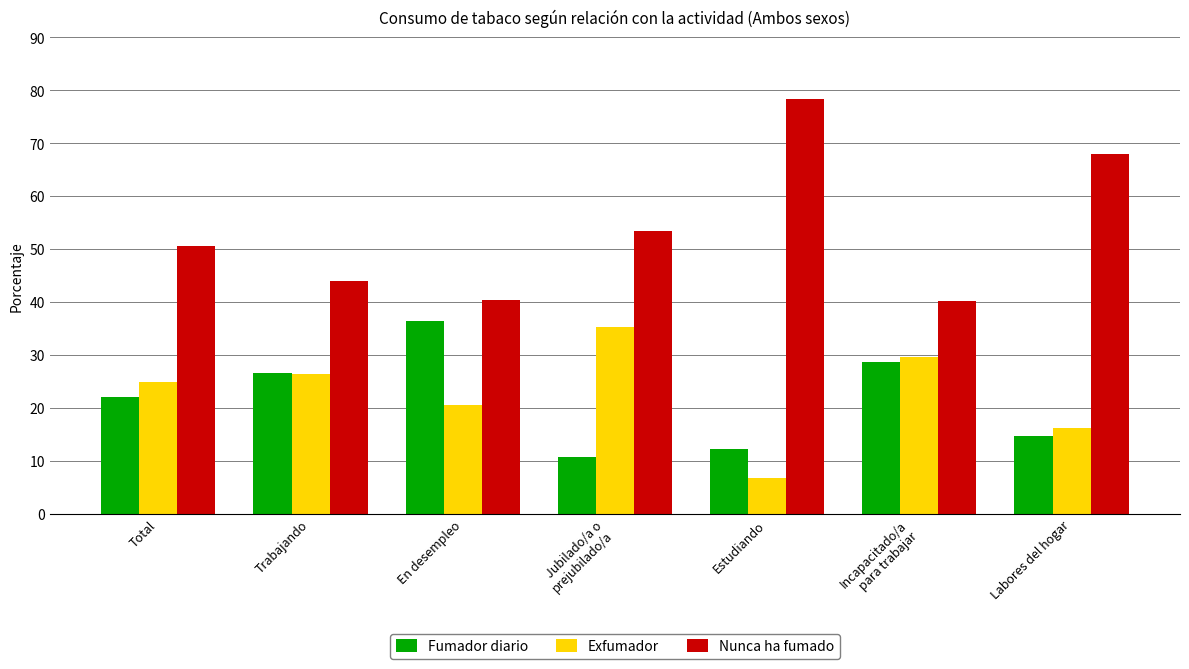

Count the number of categories in the chart.

7